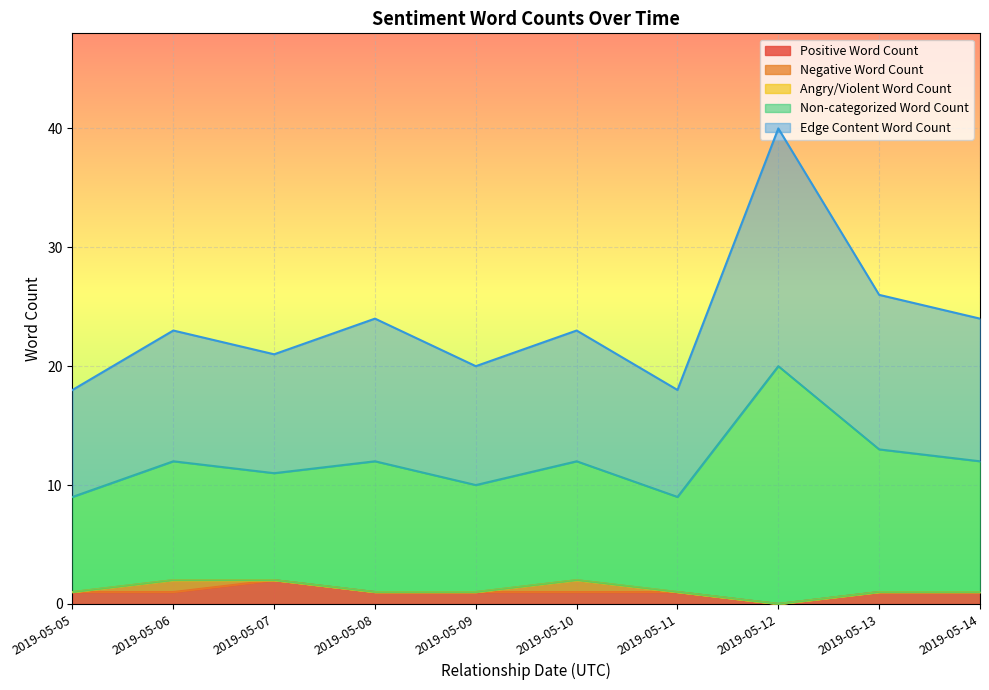

Between 2019-05-08 and 2019-05-12, which is larger?

2019-05-08